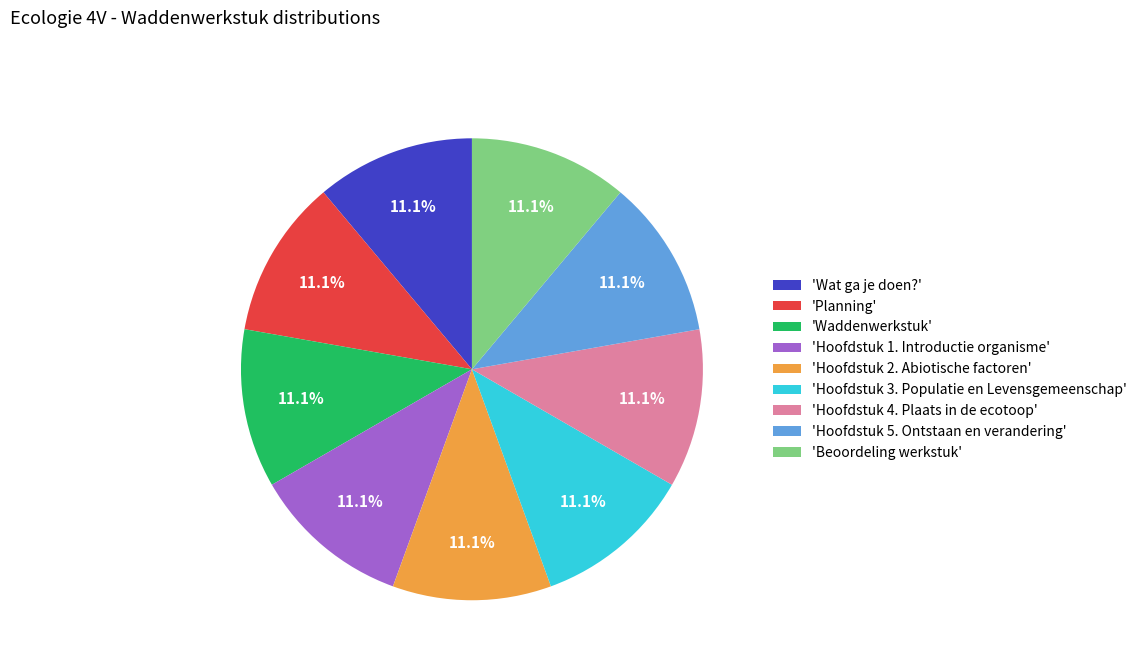

To the nearest percent, what is the average slice percentage?

11%